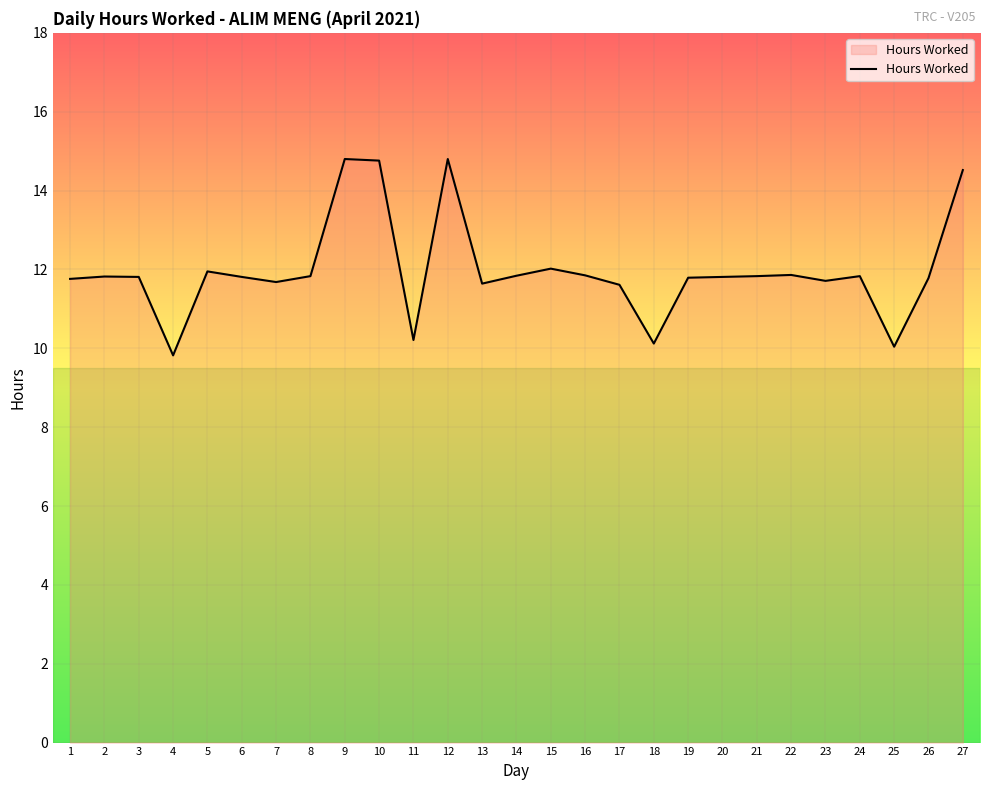

What is the sum of all values?

323.3